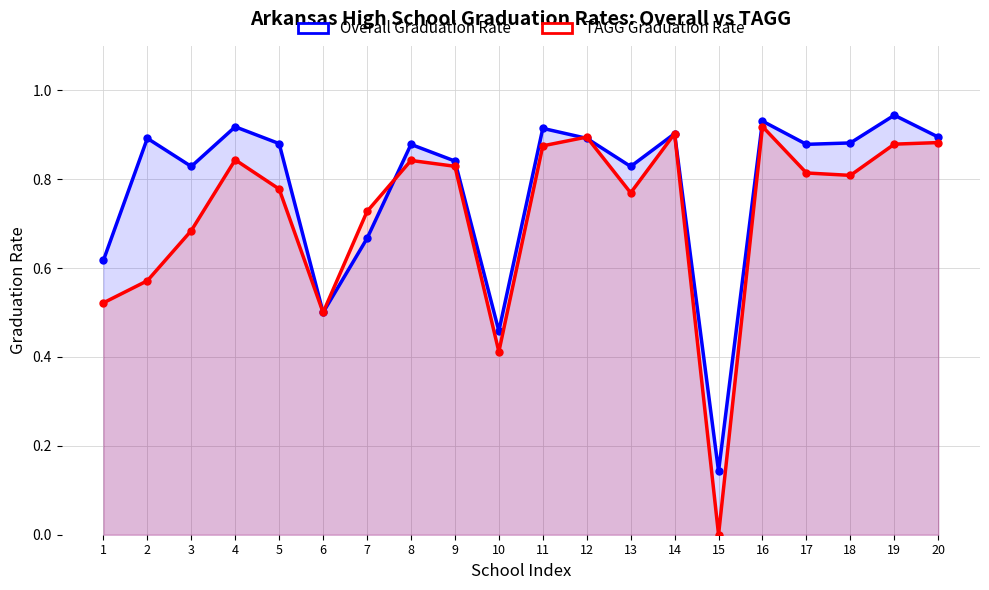

How many interior local peaks does the TAGG Graduation Rate series have?

5